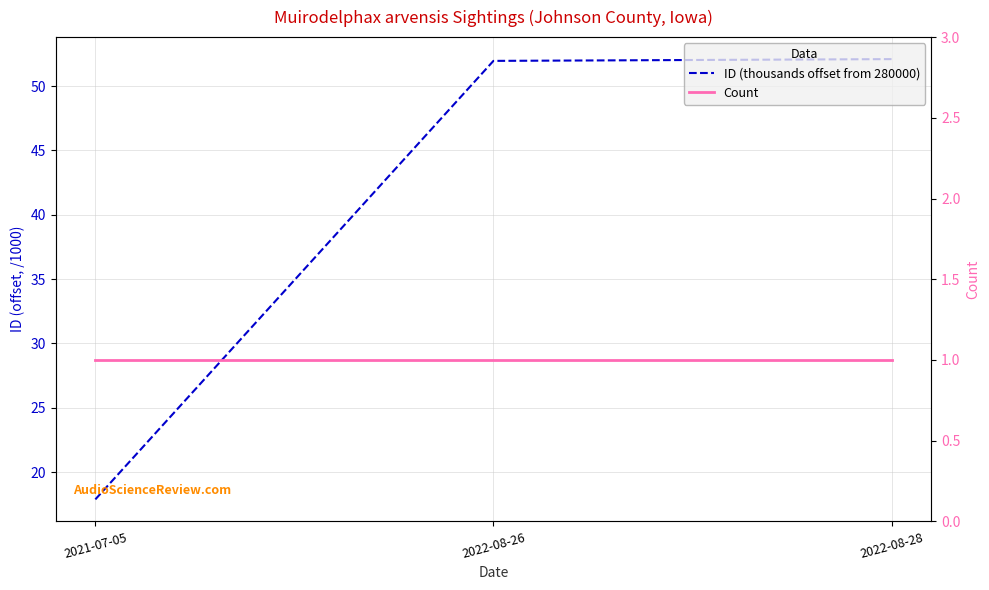

Reading left to right, extract all data points from this chart.

ID (thousands offset from 280000): 2021-07-05=17.9	2022-08-26=52.0	2022-08-28=52.1
Count: 2021-07-05=1.0	2022-08-26=1.0	2022-08-28=1.0